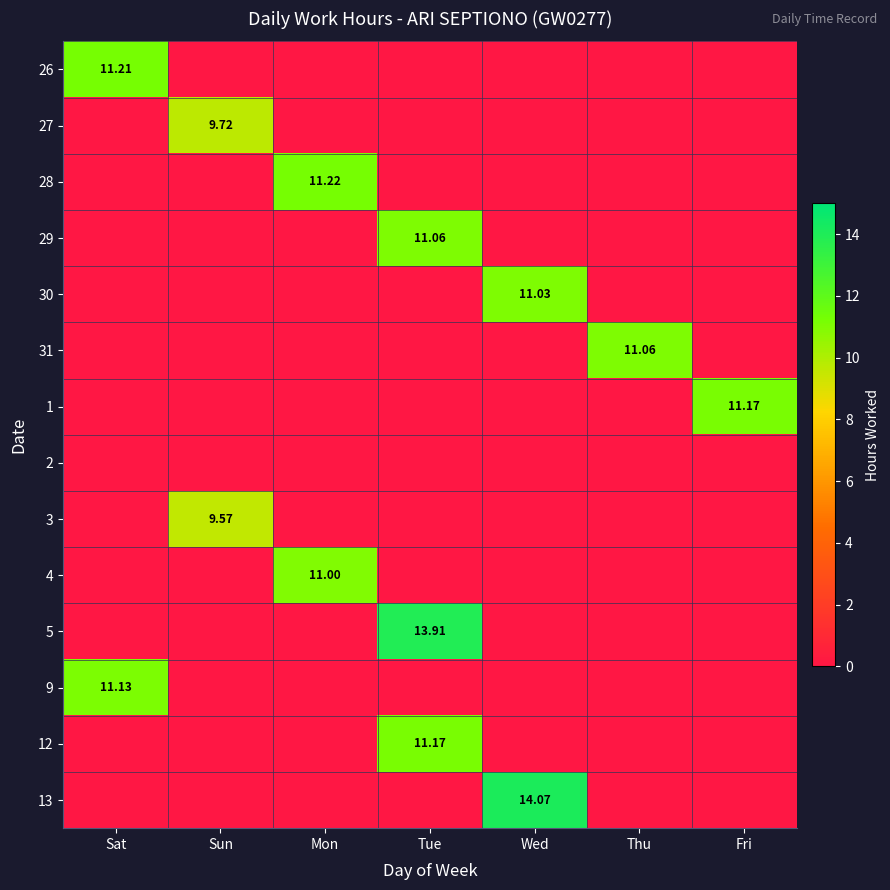

How many values in the 30 series exceed 0?

1